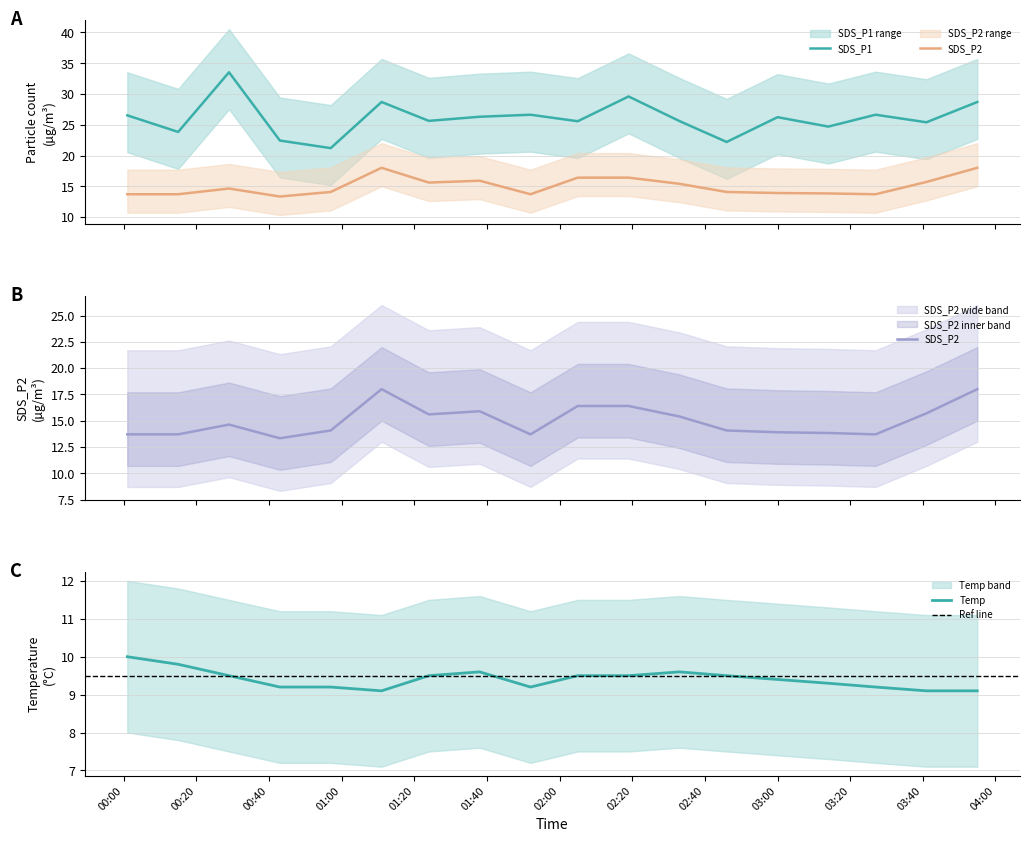

Rank the categories by SDS_P2 value from lowest to highest.

2024/03/03 00:43, 2024/03/03 00:01, 2024/03/03 00:15, 2024/03/03 01:52, 2024/03/03 03:27, 2024/03/03 03:14, 2024/03/03 03:00, 2024/03/03 00:57, 2024/03/03 02:46, 2024/03/03 00:29, 2024/03/03 02:33, 2024/03/03 01:24, 2024/03/03 03:41, 2024/03/03 01:38, 2024/03/03 02:05, 2024/03/03 02:19, 2024/03/03 01:11, 2024/03/03 03:55